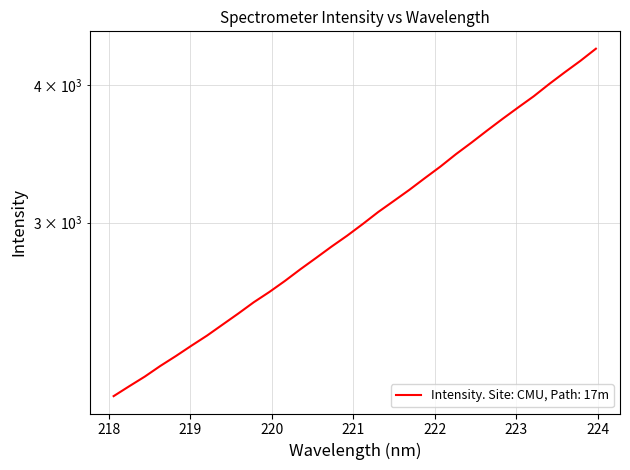

Does the chart display data point markers on the line(s)?

No